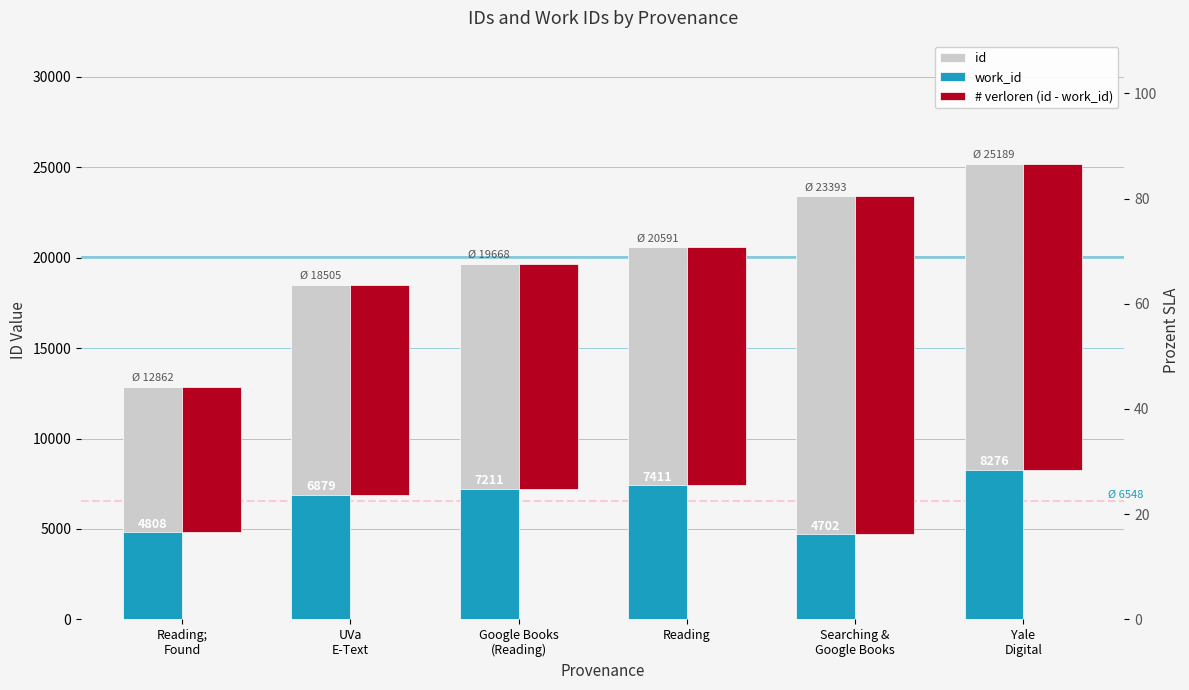

What is the label of the 6th bar from the left?

Yale
Digital